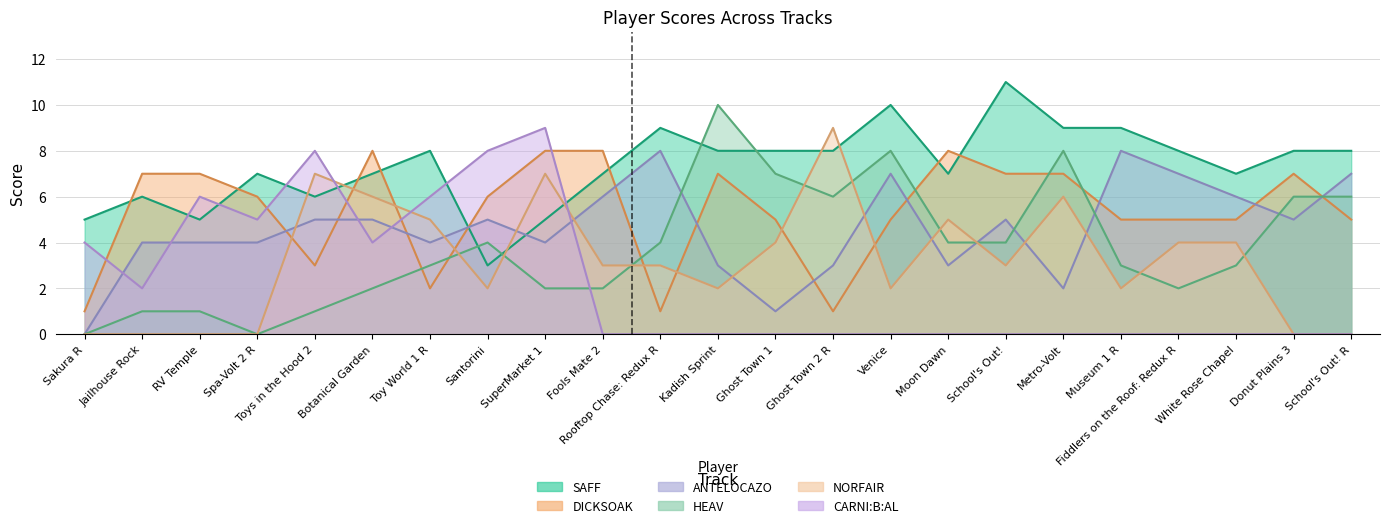

How many values in the CARNI:B:AL series exceed 0?

9